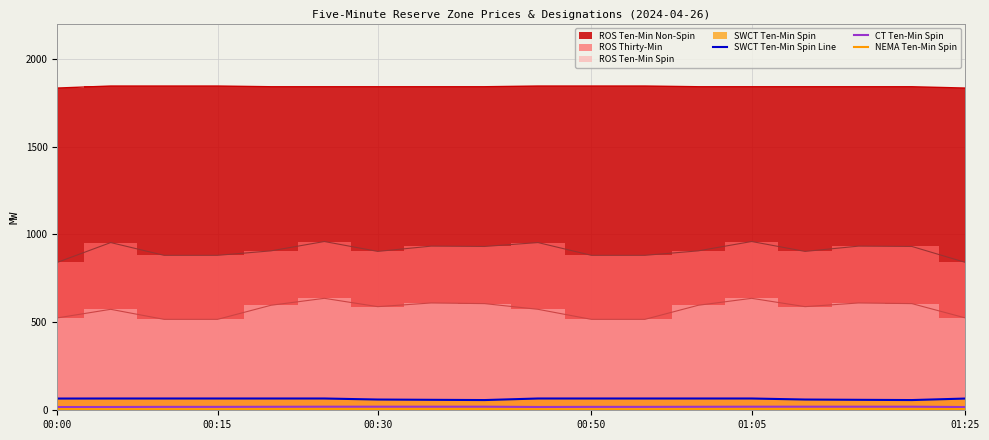

Between 00:30 and 00:00, which is larger?

00:00